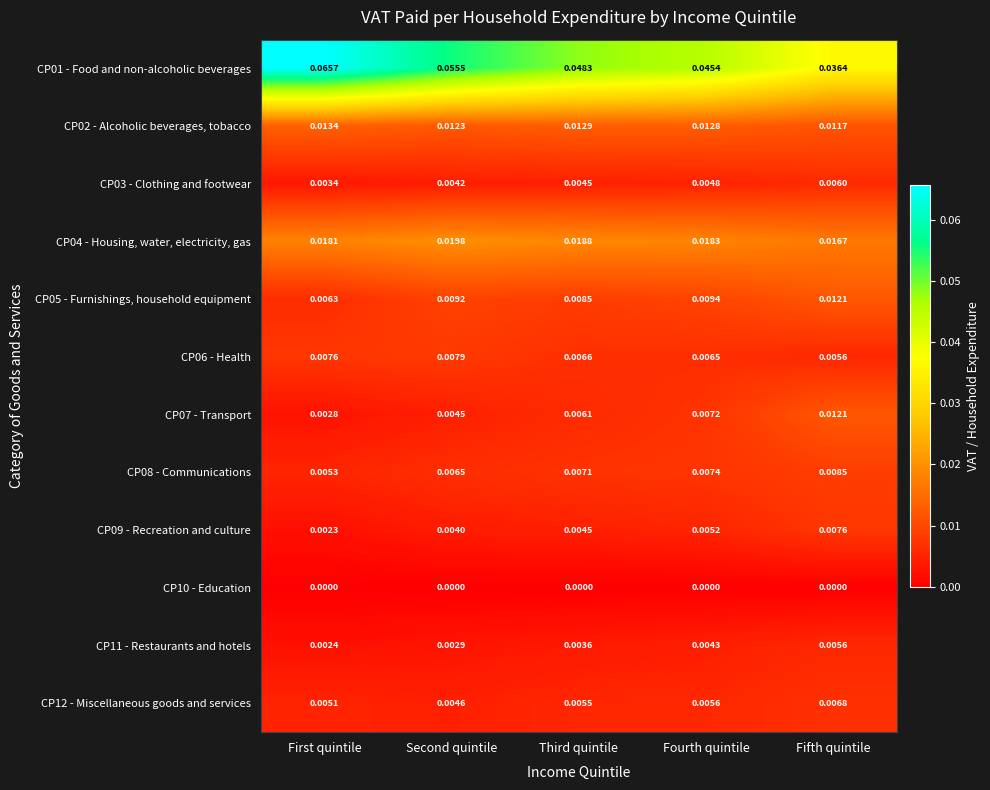

At which category is the sum across all series the highest?

First quintile